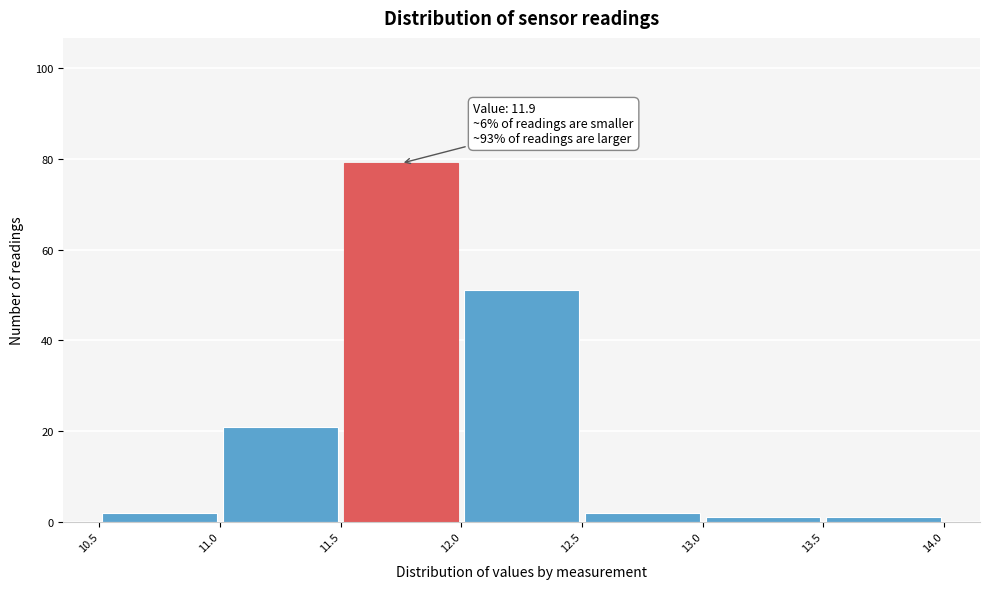

Which range on the x-axis has the tallest bar?

11.5 to 12.0